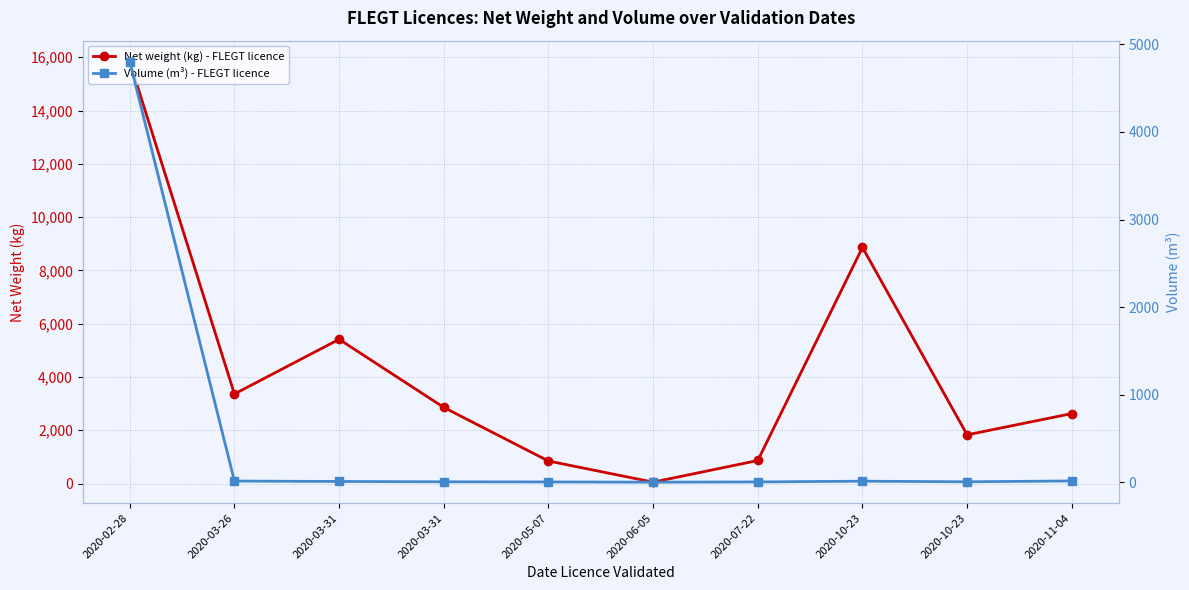

How many interior local valleys does the Net weight (kg) - FLEGT licence series have?

3